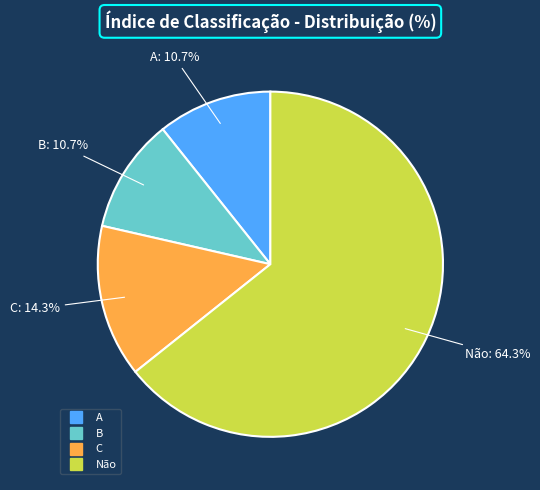

Is the sum of Não and C greater than half?

Yes